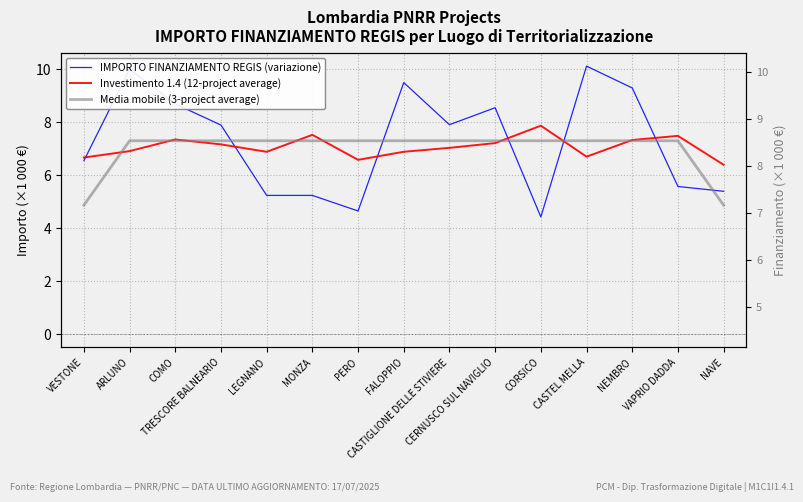

Which series has the largest range (max minus min)?

IMPORTO FINANZIAMENTO REGIS (variazione)